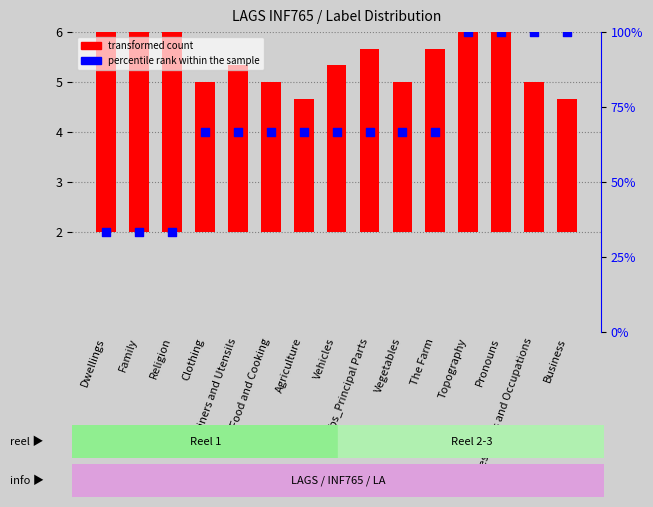

Which series has the widest spread of Y values?

percentile rank within the sample